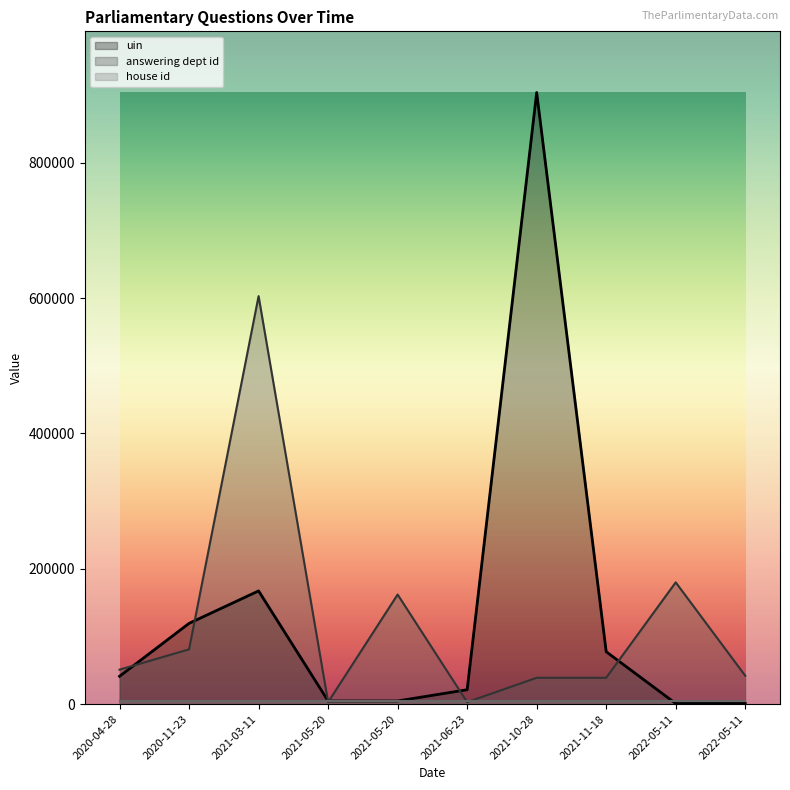

Where is the first local maximum for answering dept id?

2021-03-11